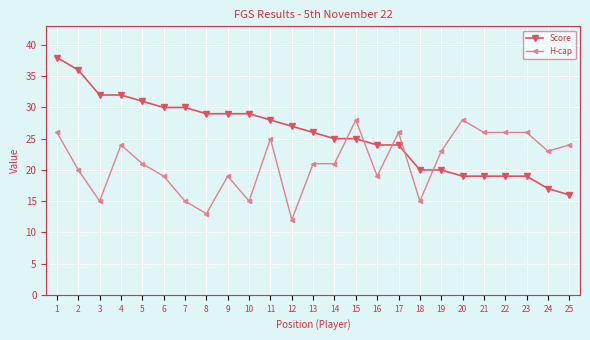

What is the average value of the Score series?

26